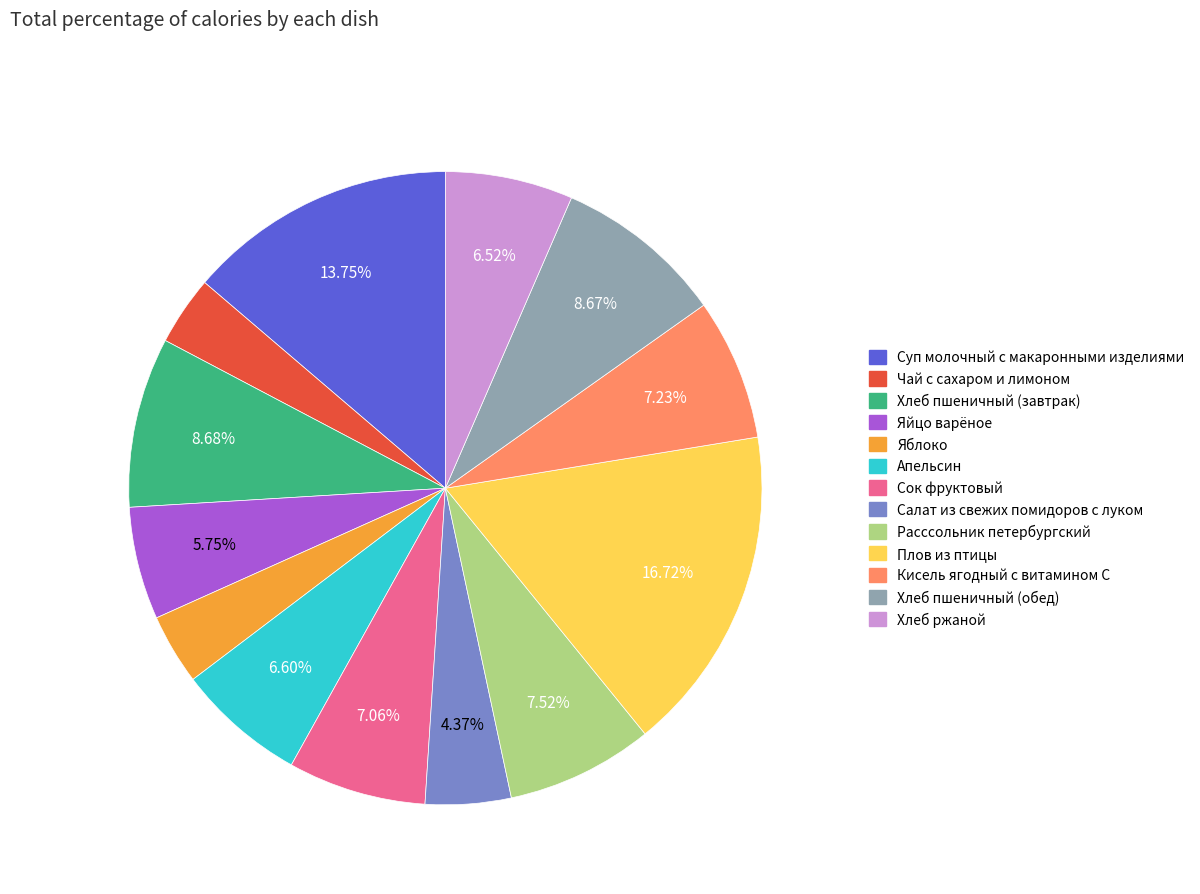

Is the sum of Яблоко and Салат из свежих помидоров с луком greater than half?

No